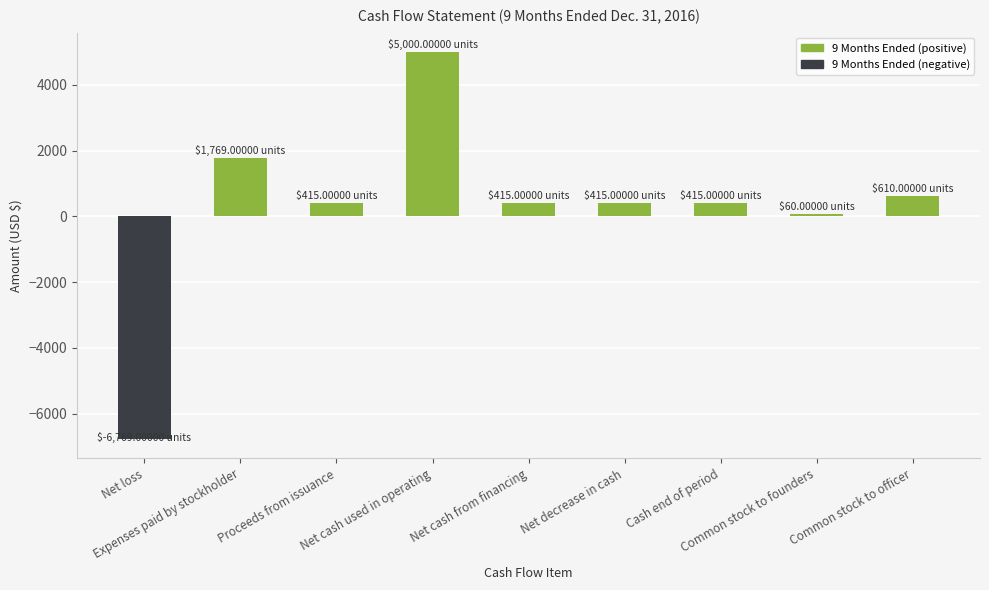

The chart shows a value of 415 at Net decrease in cash. True or false?

True